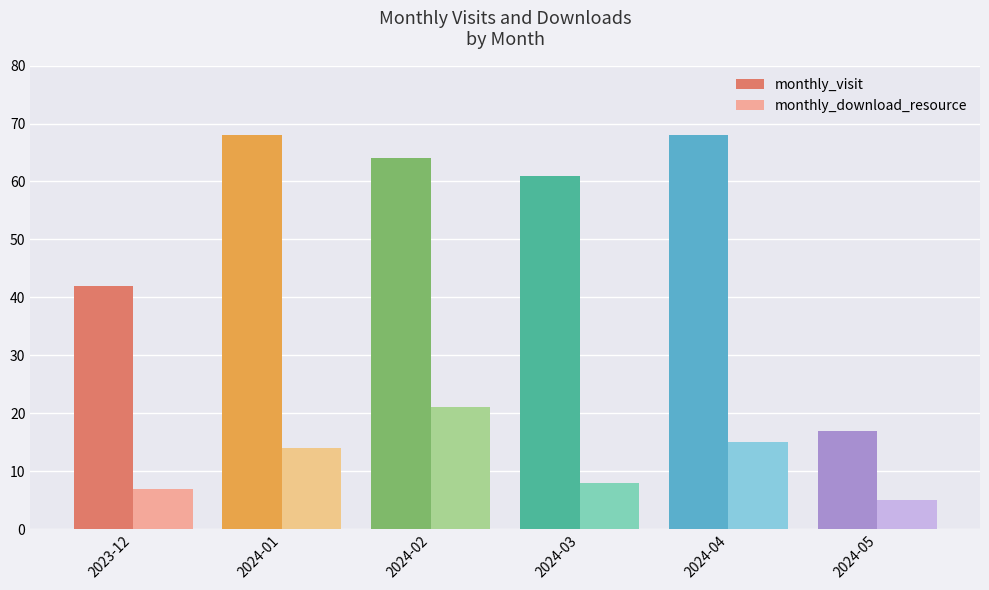

What is the lowest value of the monthly_visit series?

17